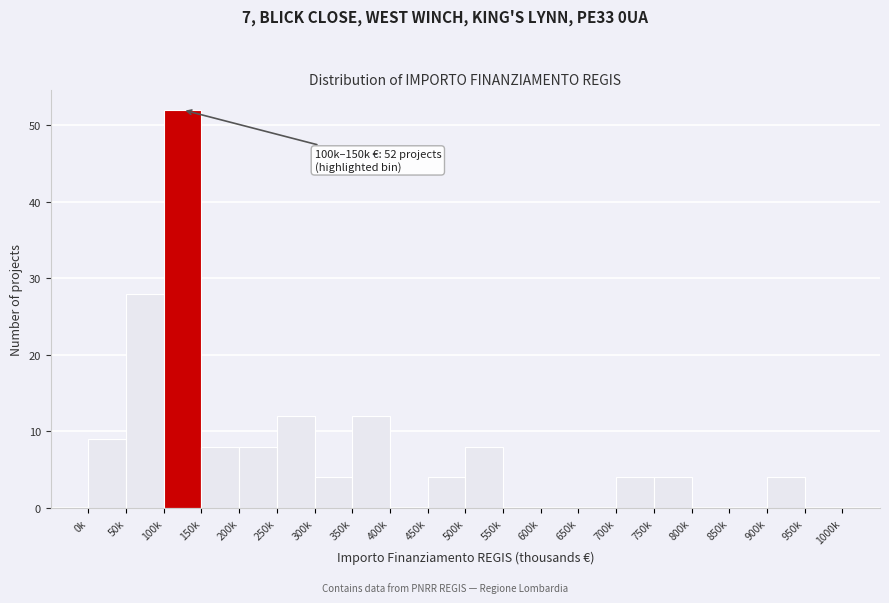

Reading left to right, transcribe all the data shown in this chart.

0k=9	50k=28	100k=52	150k=8	200k=8	250k=12	300k=4	350k=12	400k=0	450k=4	500k=8	550k=0	600k=0	650k=0	700k=4	750k=4	800k=0	850k=0	900k=4	950k=0